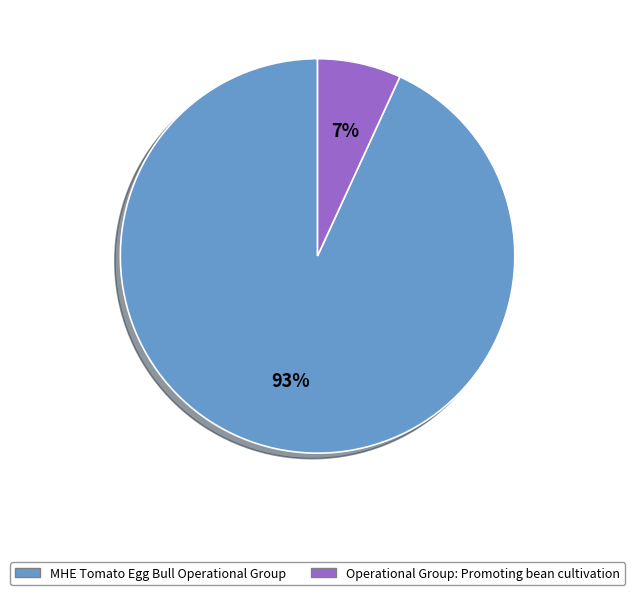

Combined, do Operational Group: Promoting bean cultivation and MHE Tomato Egg Bull Operational Group account for over 50%?

Yes